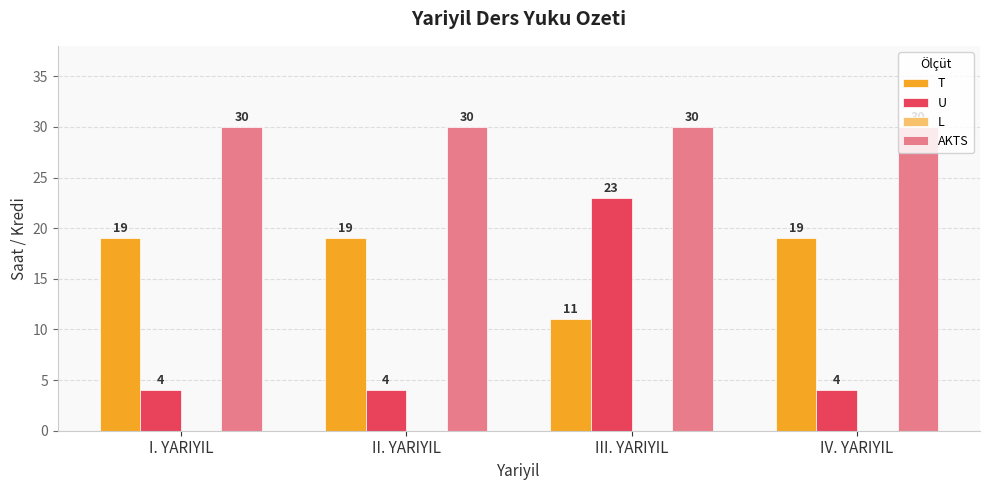

At which category is the sum across all series the highest?

III. YARIYIL